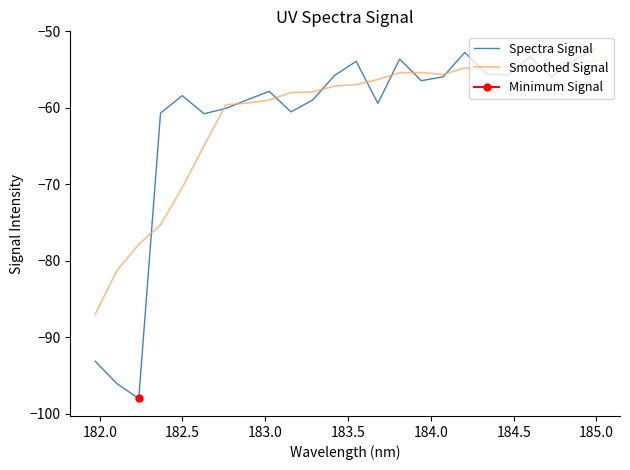

How many intersections are there between Spectra Signal and Smoothed Signal?

13